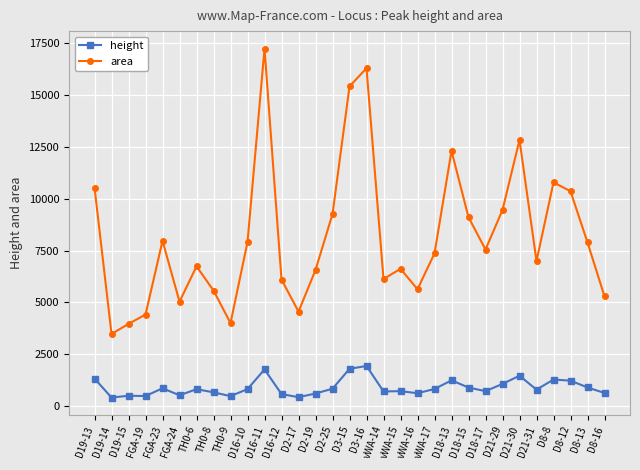

What is the sum of the area values at D19-14 and D18-17?

11027